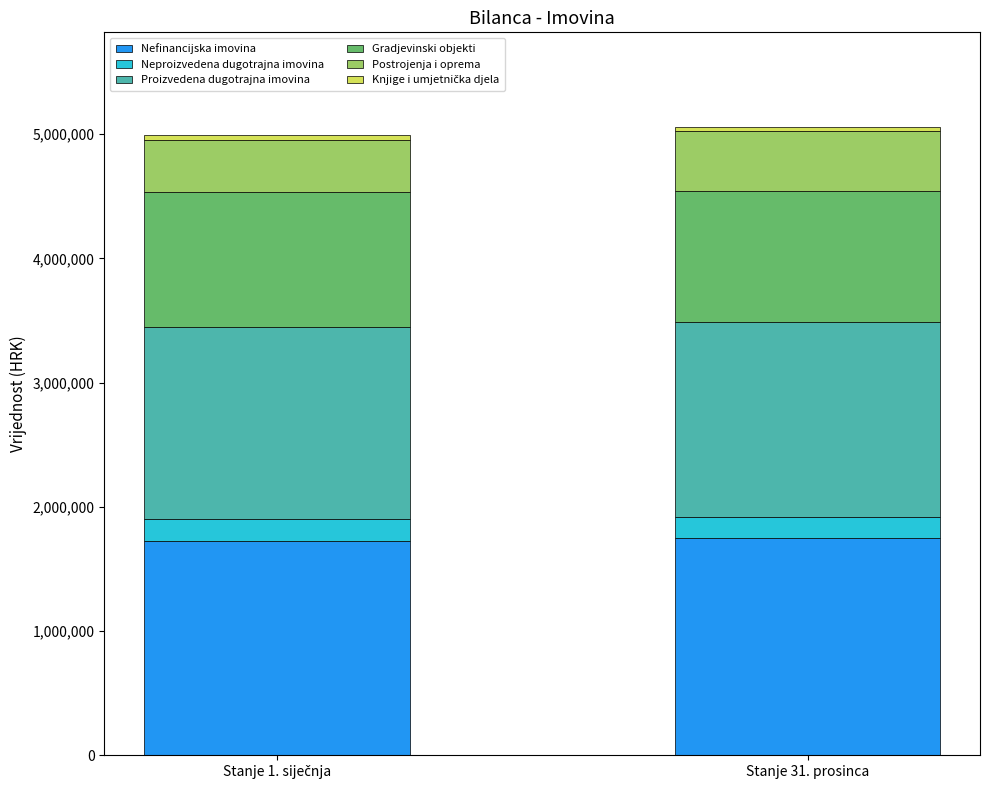

What is the maximum value for Nefinancijska imovina?

1745822